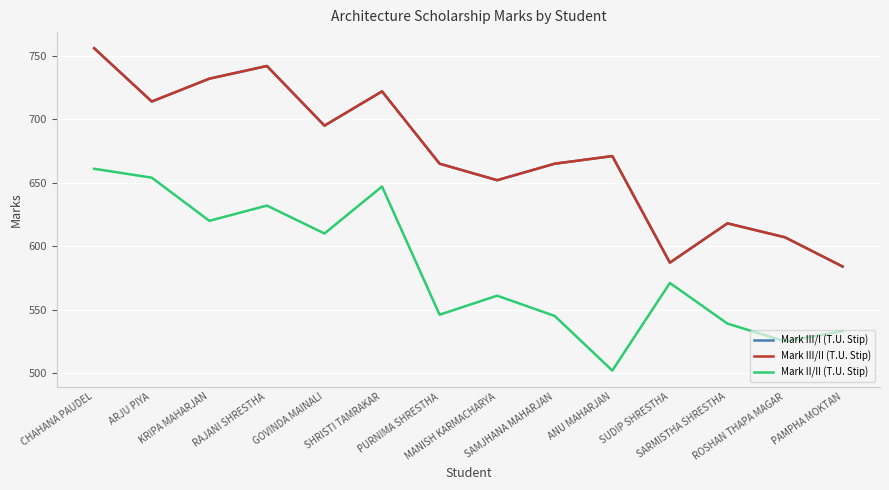

What is the label of the 14th point from the left?

PAMPHA MOKTAN